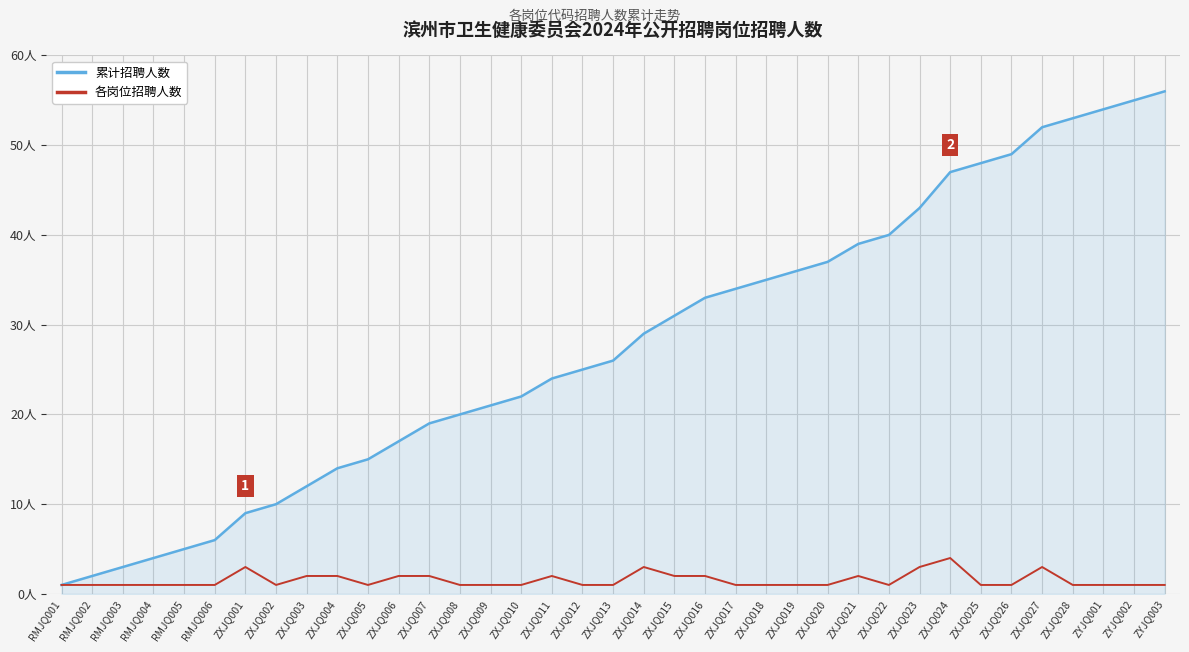

What are all the series names shown in the legend?

累计招聘人数, 各岗位招聘人数